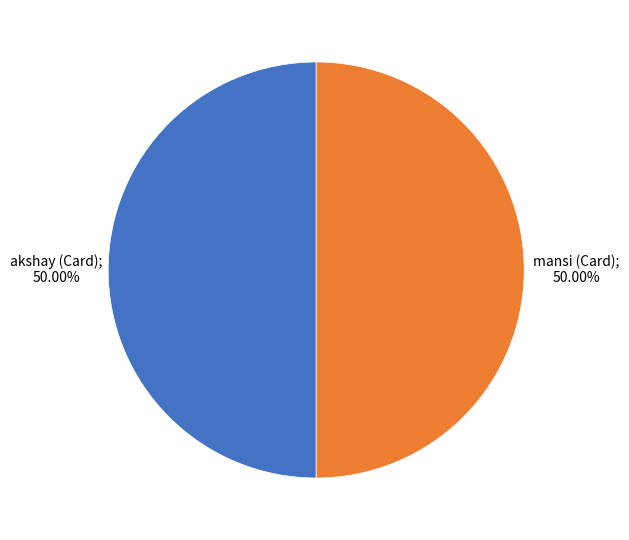

Which category has the biggest portion of the pie?

Card